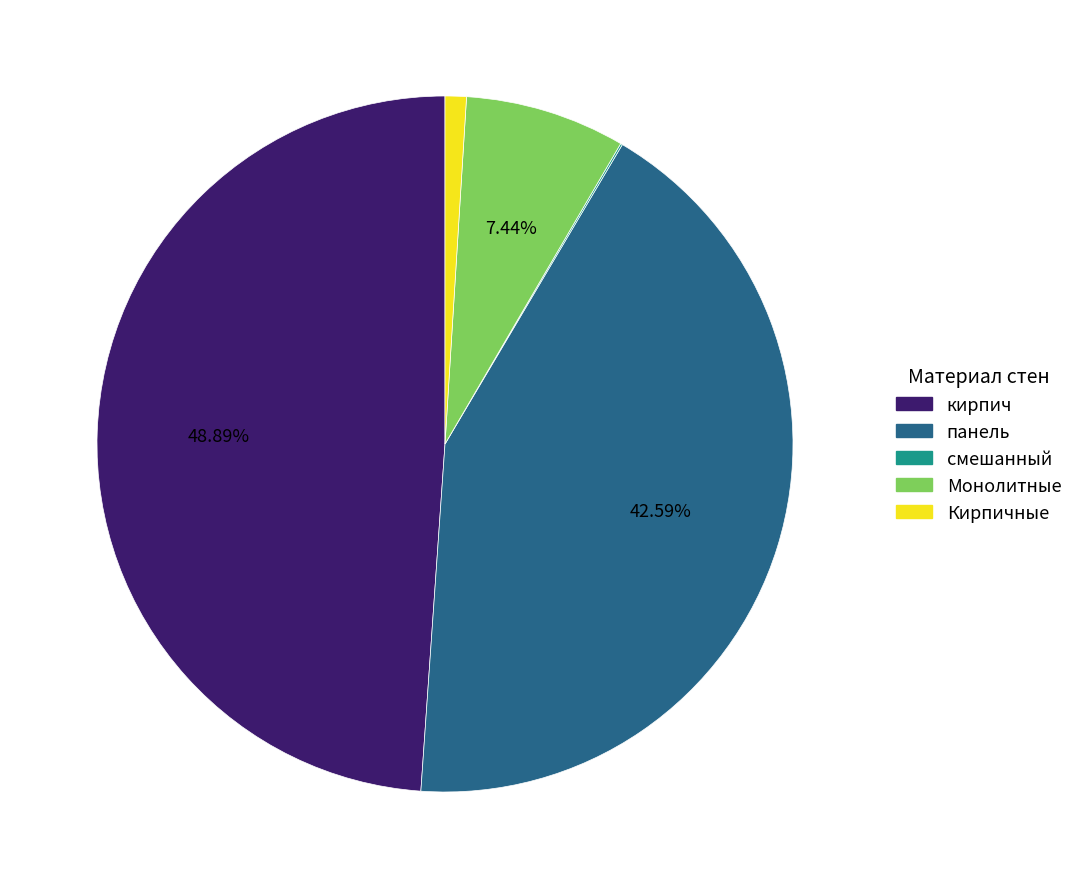

Combined, do кирпич and Монолитные account for over 50%?

Yes